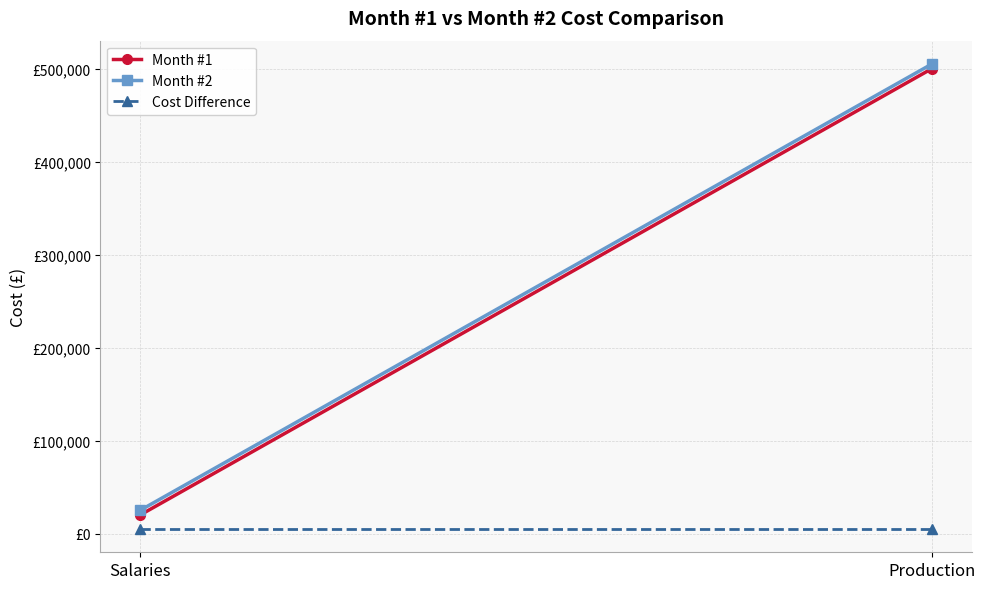

Rank the series by their maximum value, from highest to lowest.

Month #2, Month #1, Cost Difference